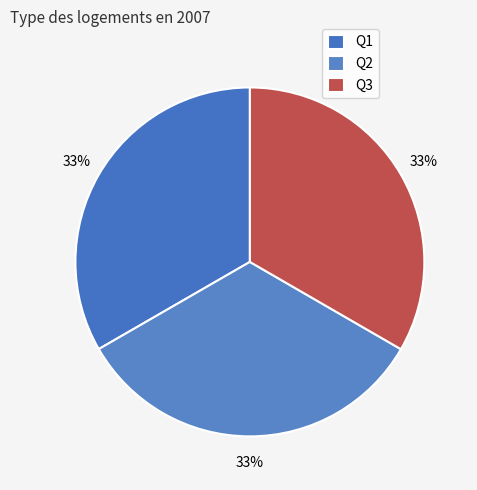

What is the largest slice in the pie chart?

Q3